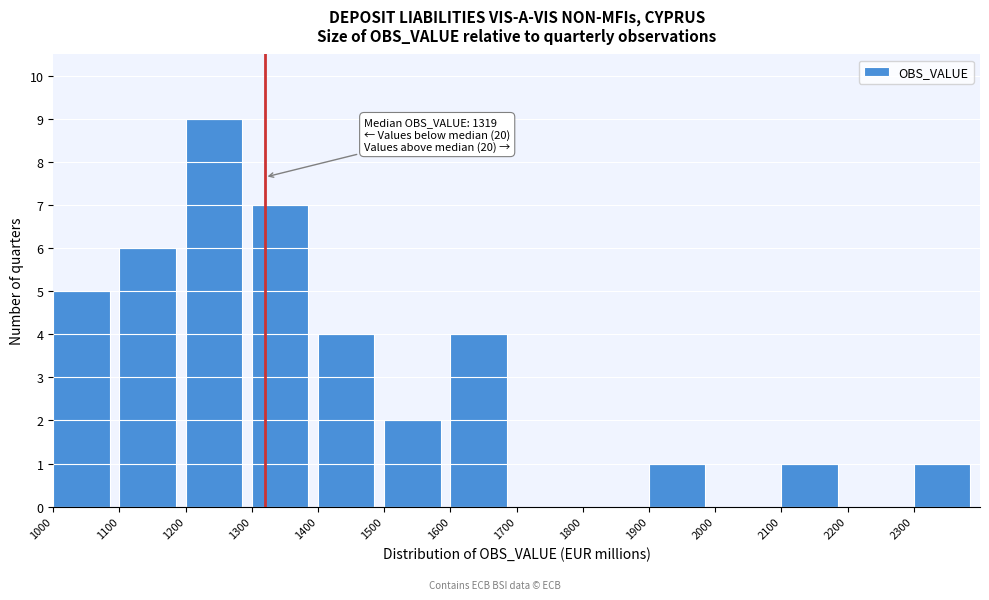

Over which range of the x-axis is the bar tallest?

1200 to 1300